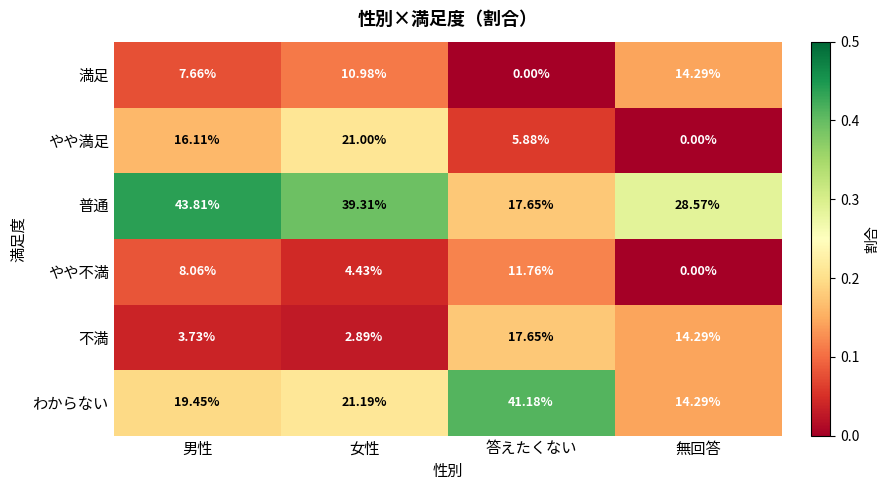

At which category is the sum across all series the highest?

女性